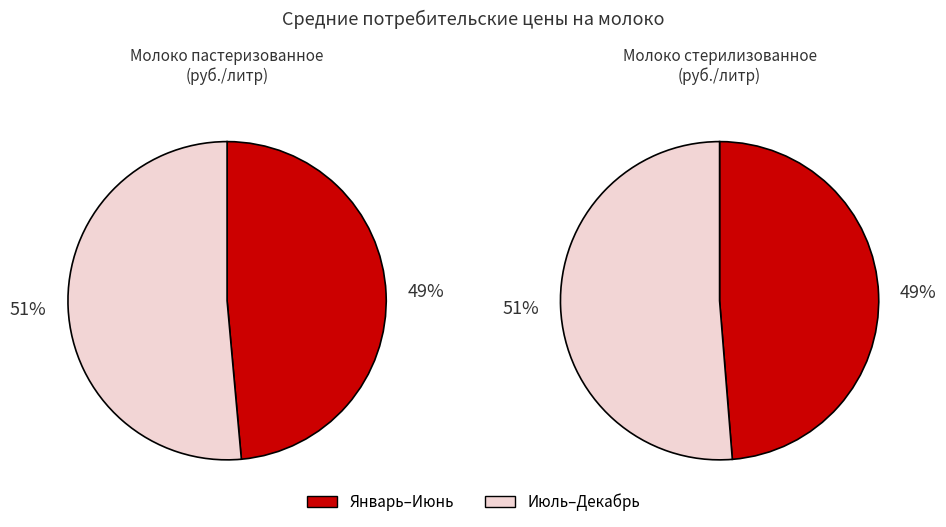

The Январь slice represents 15% of the pie. True or false?

False